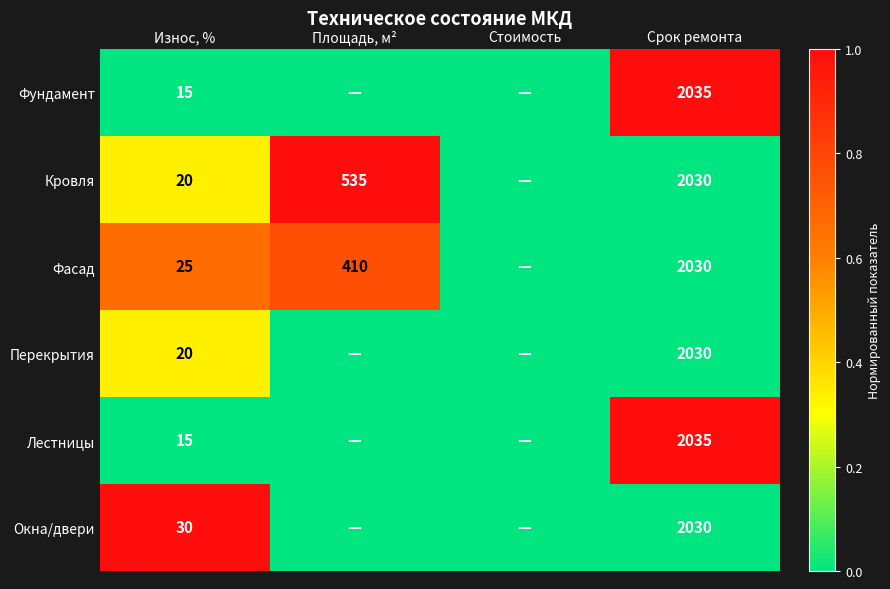

What is the total value across all series at Площадь, м²?

1.8